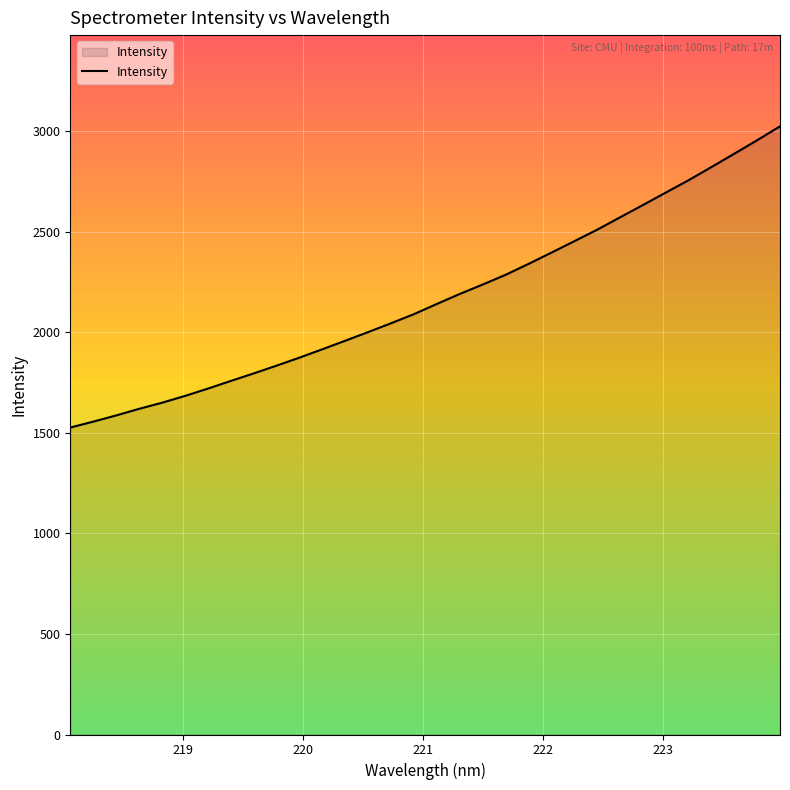

What is the greatest value displayed?

3025.0